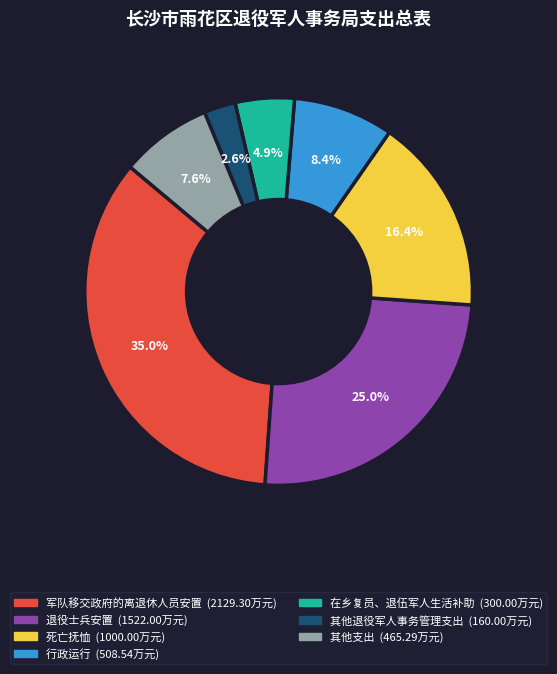

Does any single category account for the majority?

No